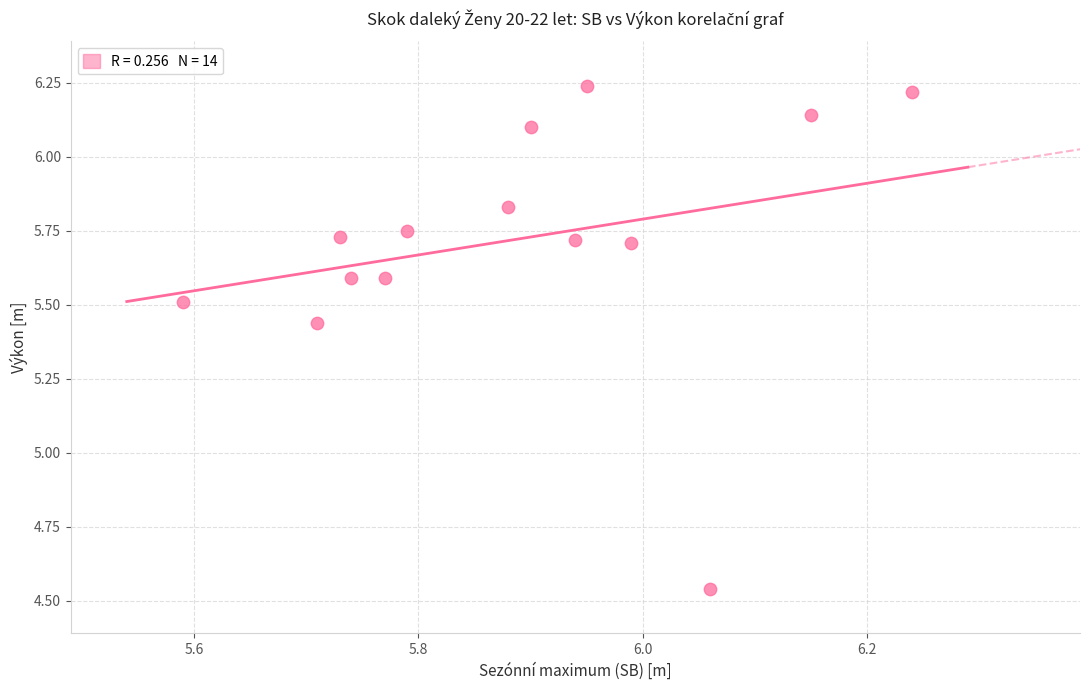

What is the range of X values (max minus min)?

0.7